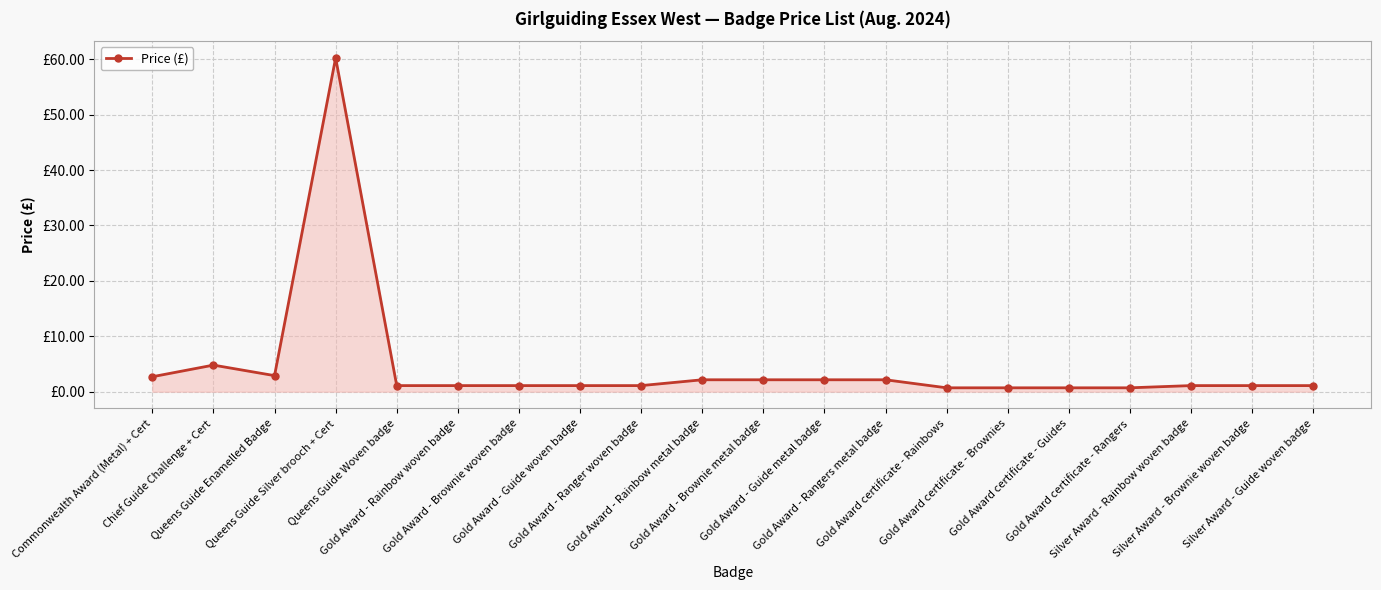

What is the difference between the second highest and second lowest values?

4.1